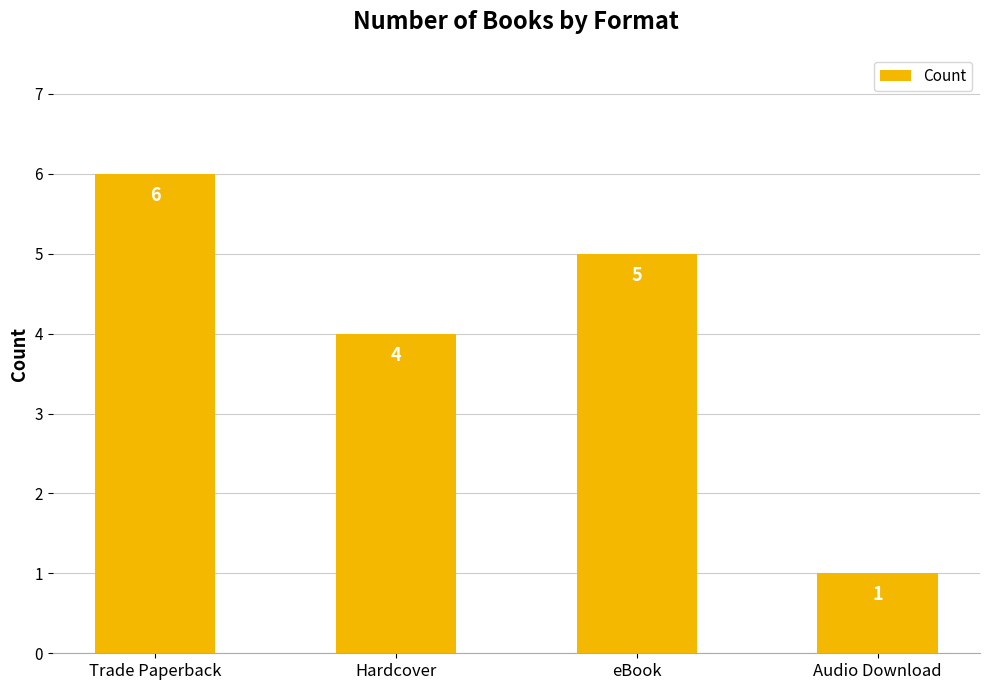

Are the bars grouped side by side (vs. stacked)?

No